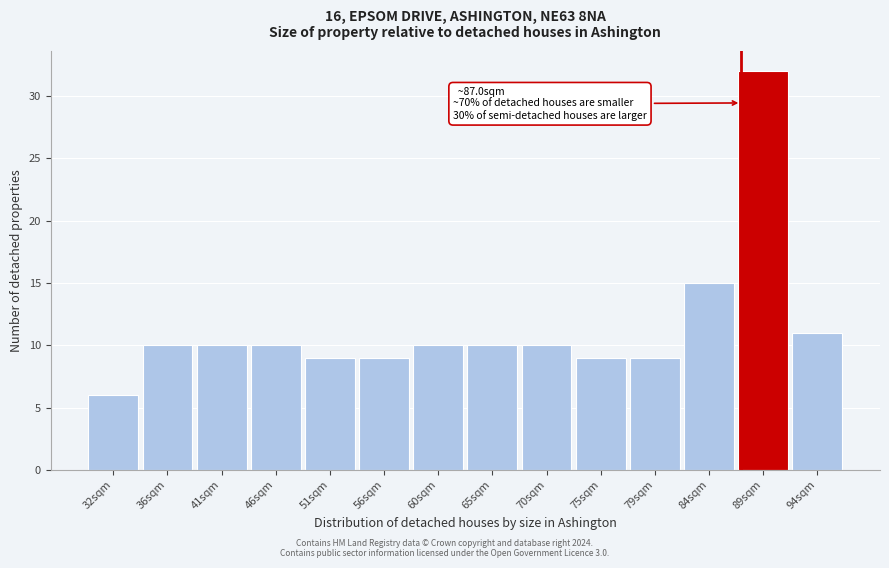

Which range on the x-axis has the tallest bar?

86.5 to 91.5